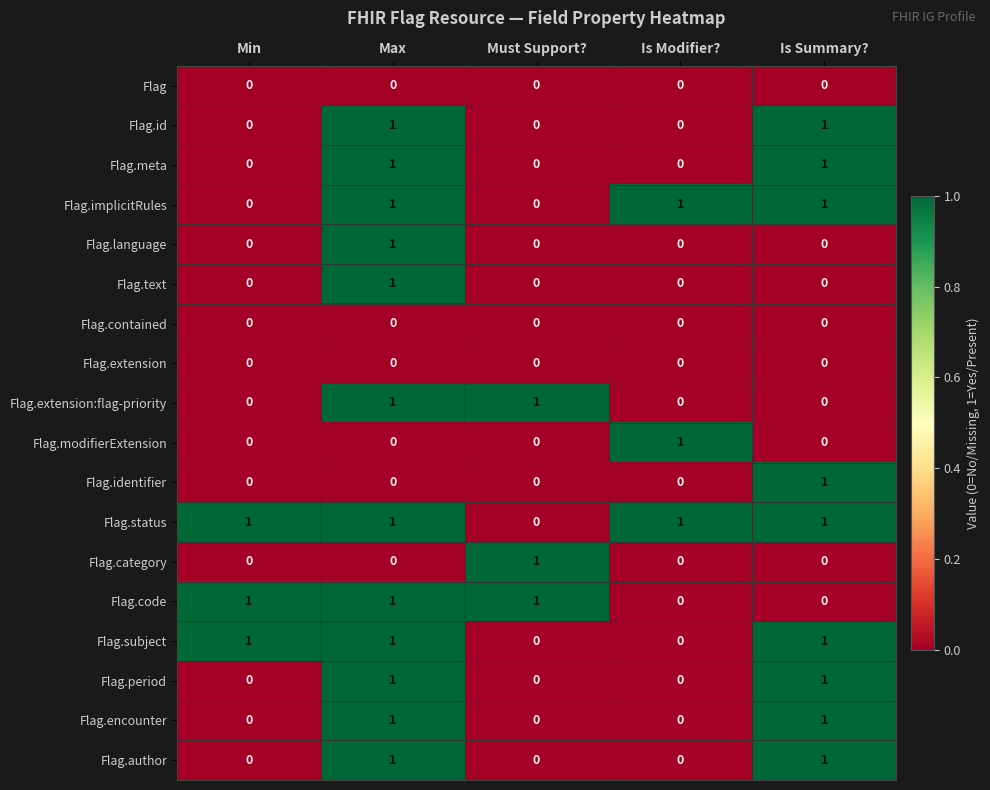

What is the total value across all series at Max?

12